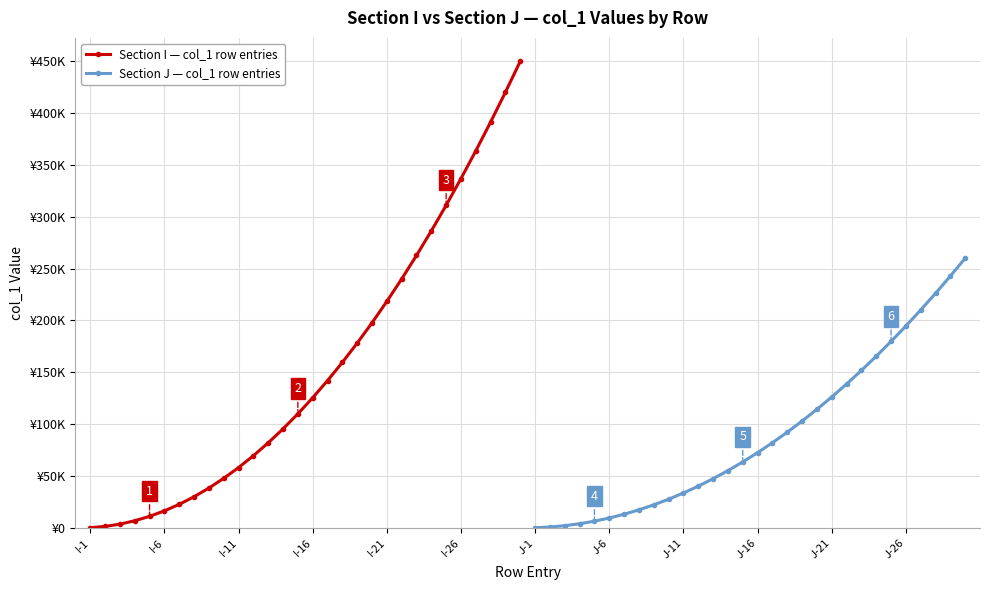

What is the approximate value of Section I — col_1 row entries at I-21?

218327.6